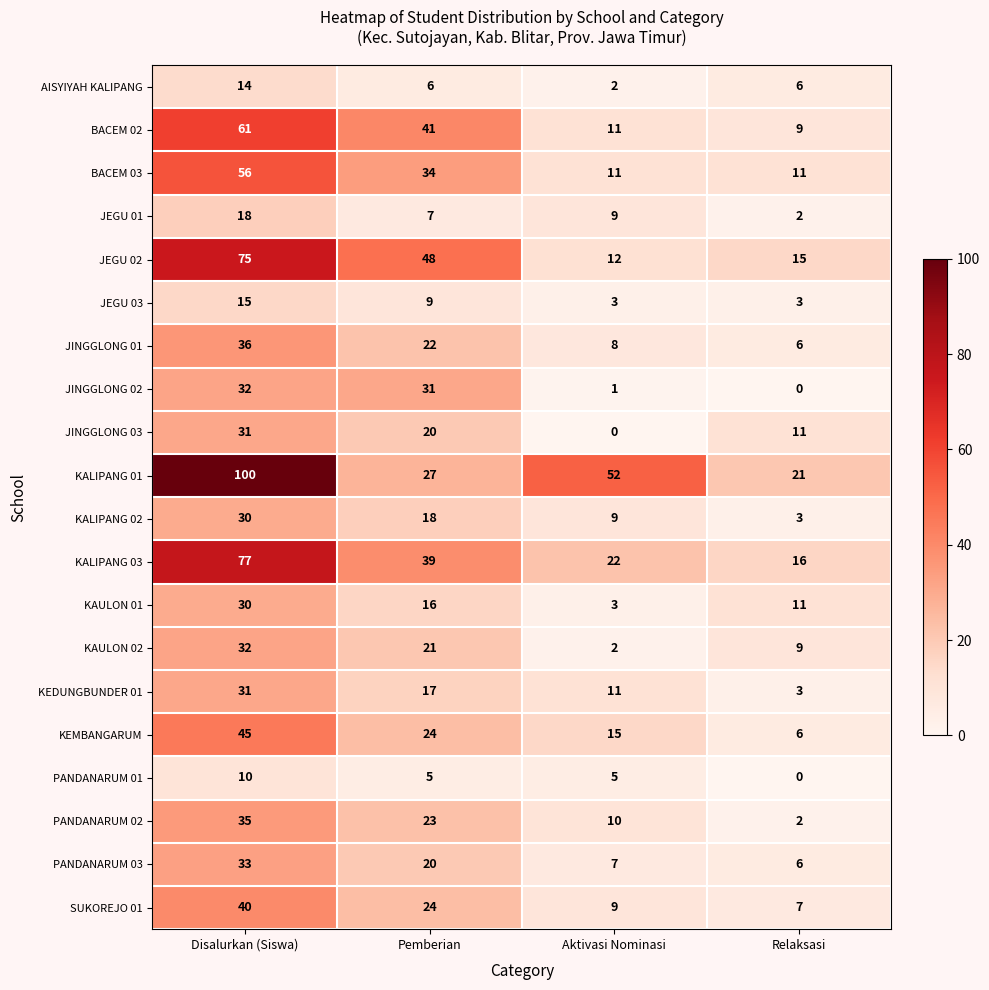

Between Aktivasi Nominasi and Relaksasi, which series saw the biggest shift?

KALIPANG 01